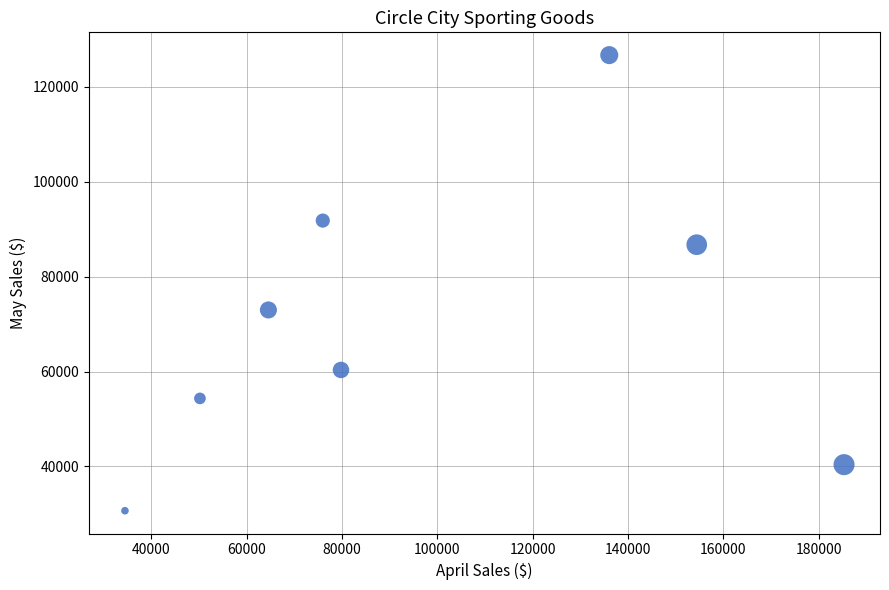

What Y value in the scatter plot is closest to 78688?

72989.4